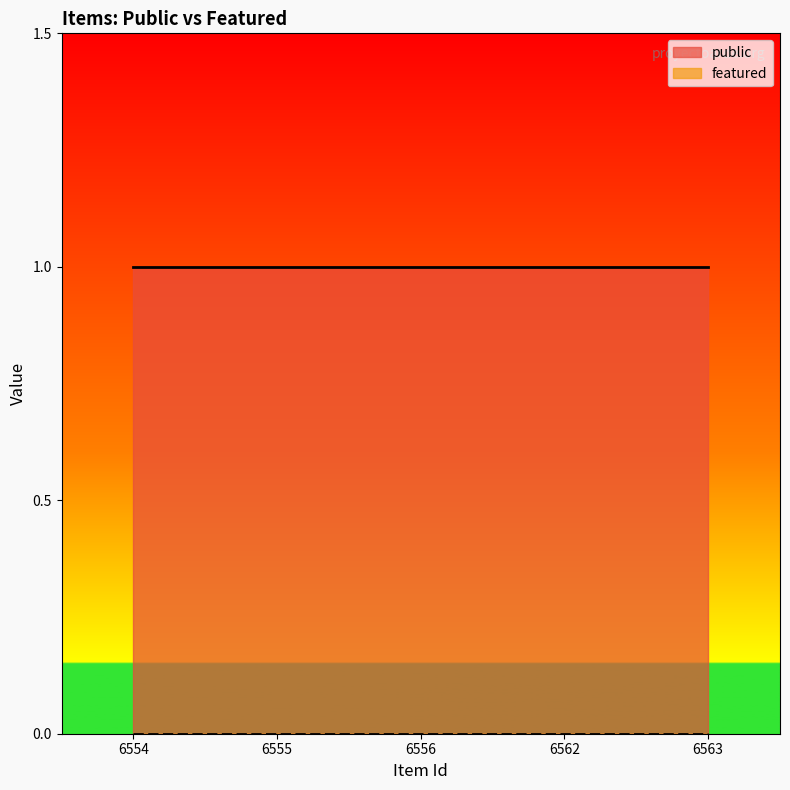

Between 6556 and 6563, which series saw the biggest shift?

public